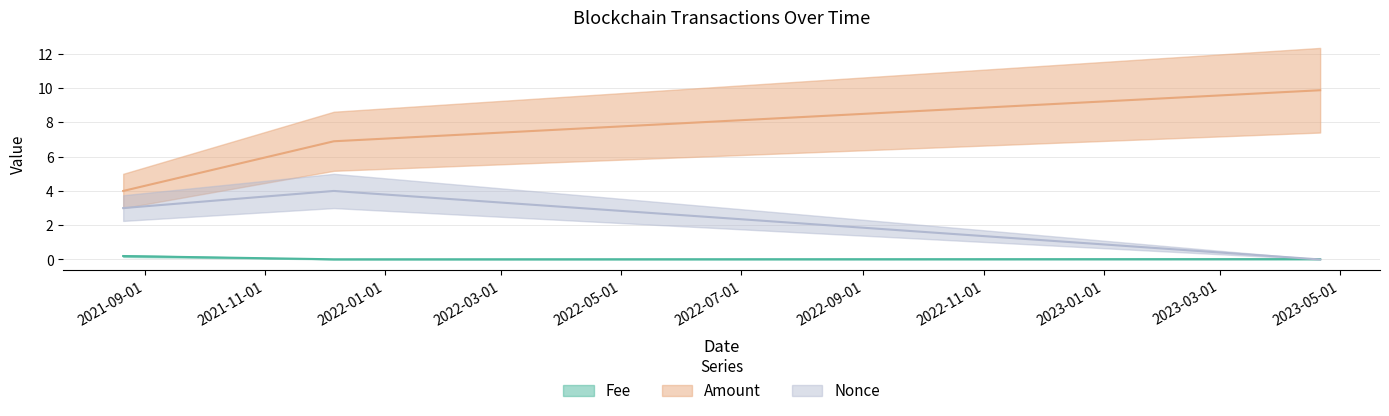

The value of Amount at 2023-04-21 is 7.0. True or false?

False